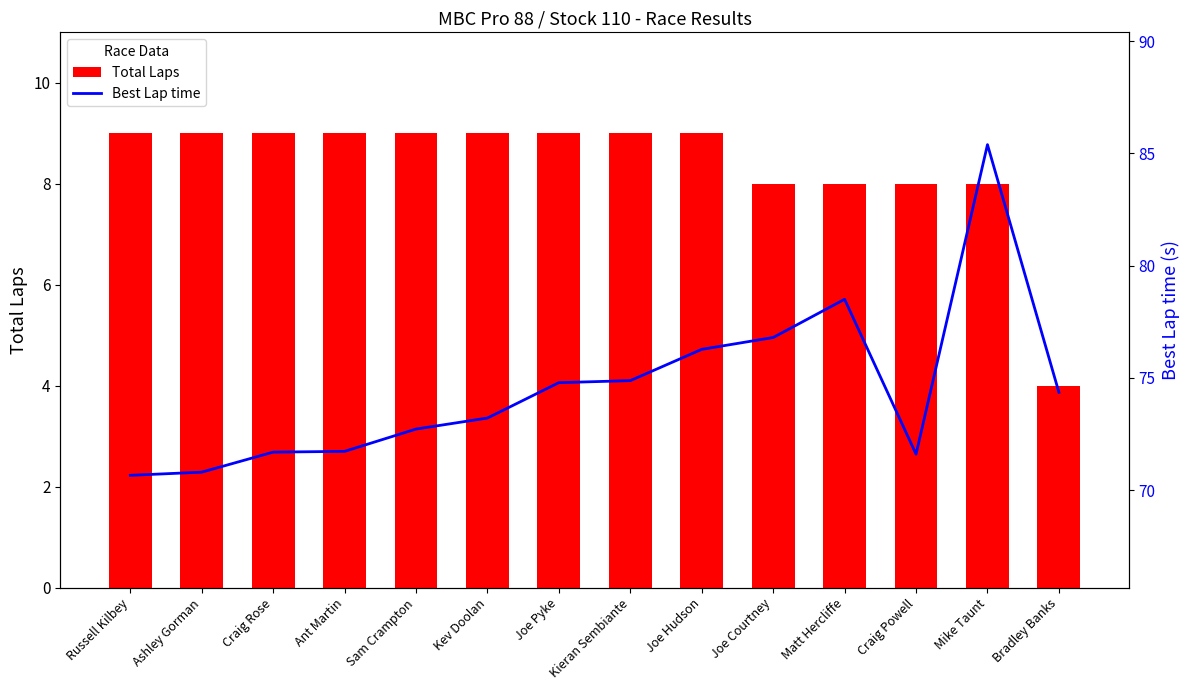

How many groups of bars are there?

14